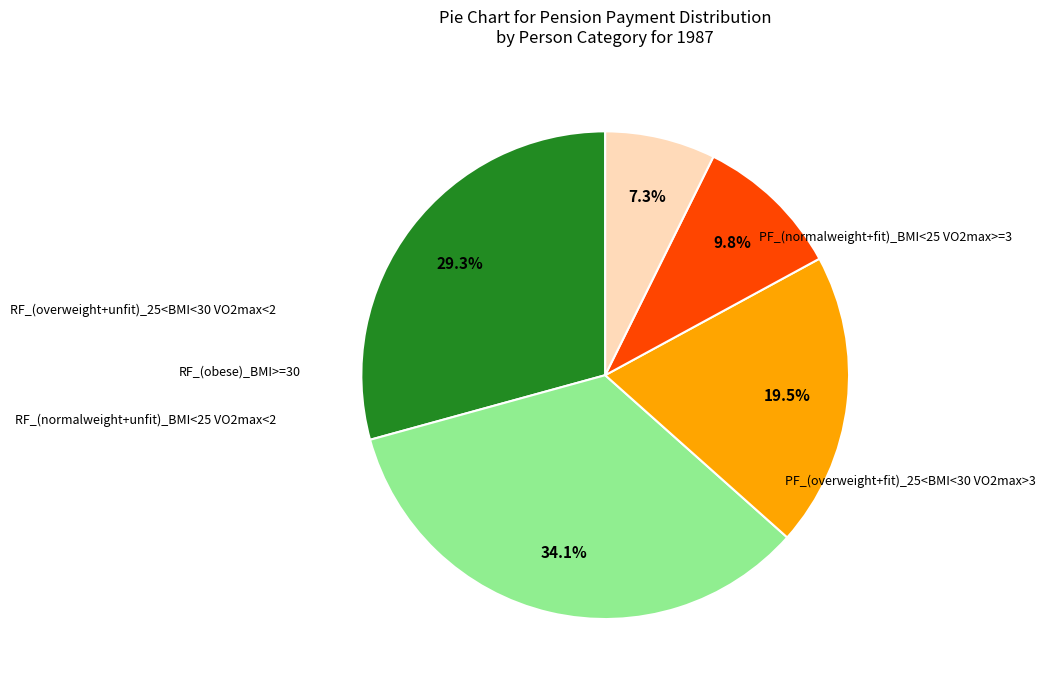

Does any single category account for the majority?

No